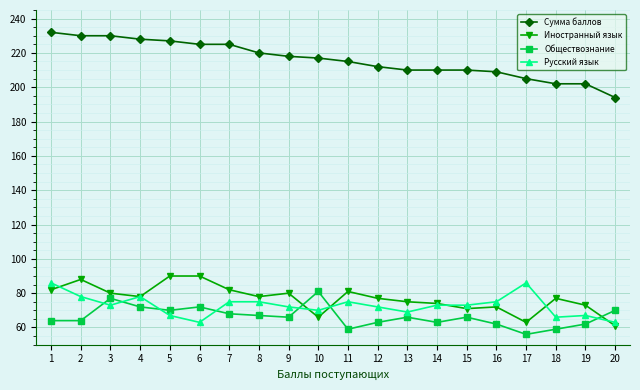

Which series has the largest range (max minus min)?

Сумма баллов